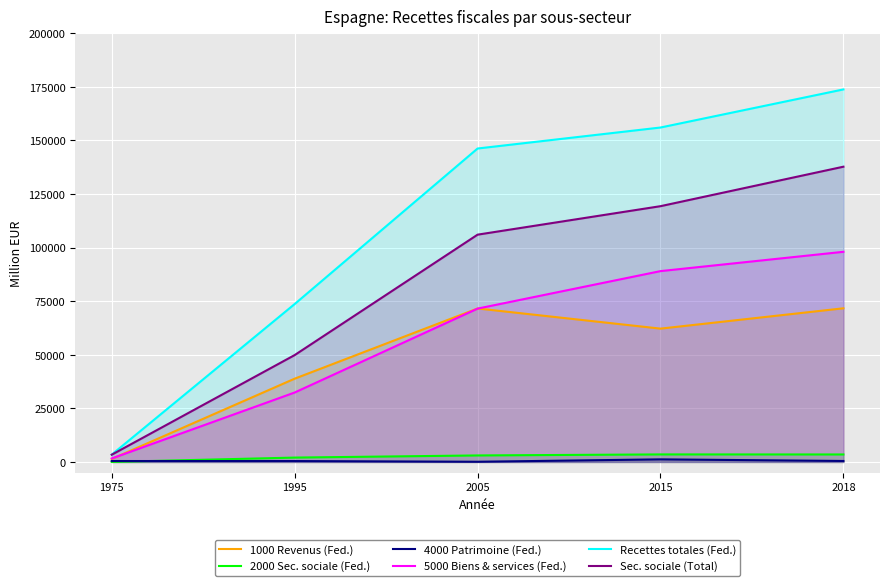

What is the difference between the 1000 Revenus (Fed.) values at 1995 and 2015?

23352.0